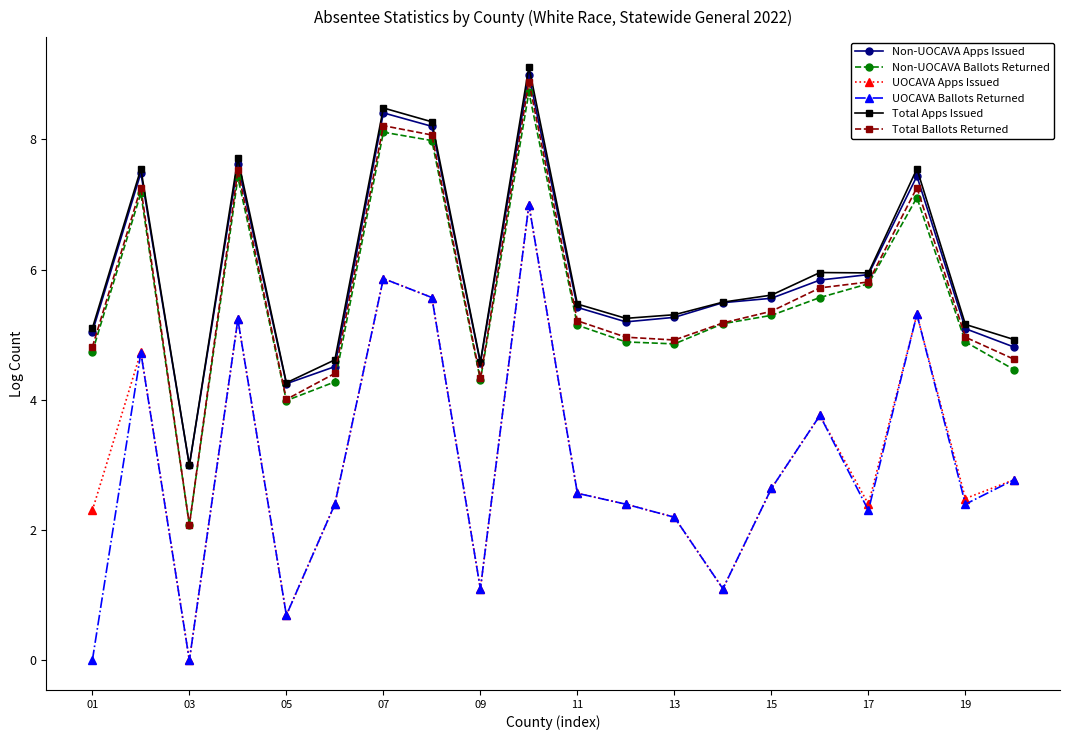

What is the value of the Non-UOCAVA Apps Issued point at the 11th from the left?

5.4